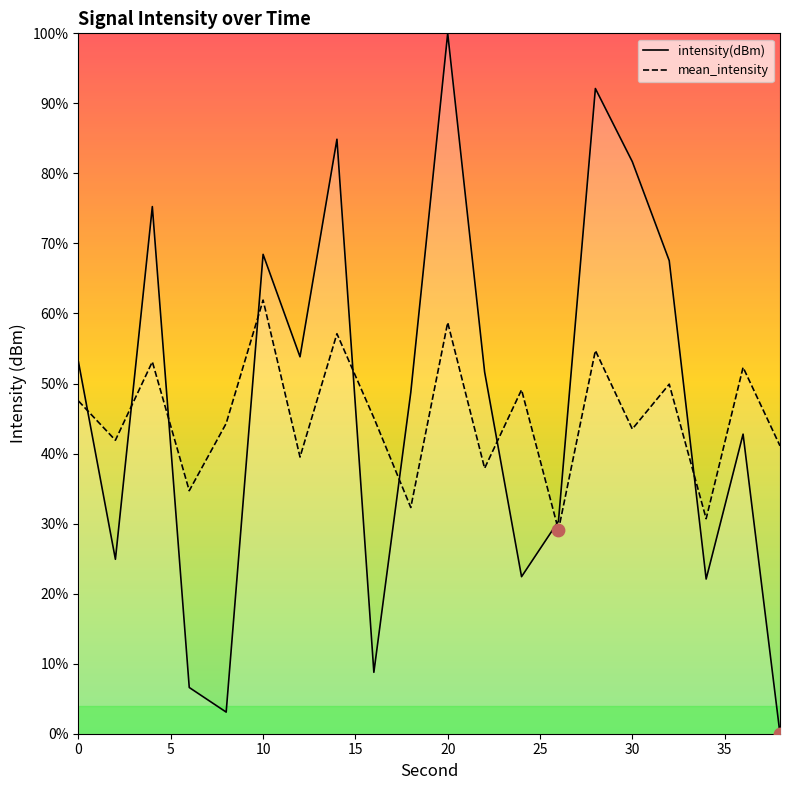

Which series contains the highest Y value?

intensity(dBm)